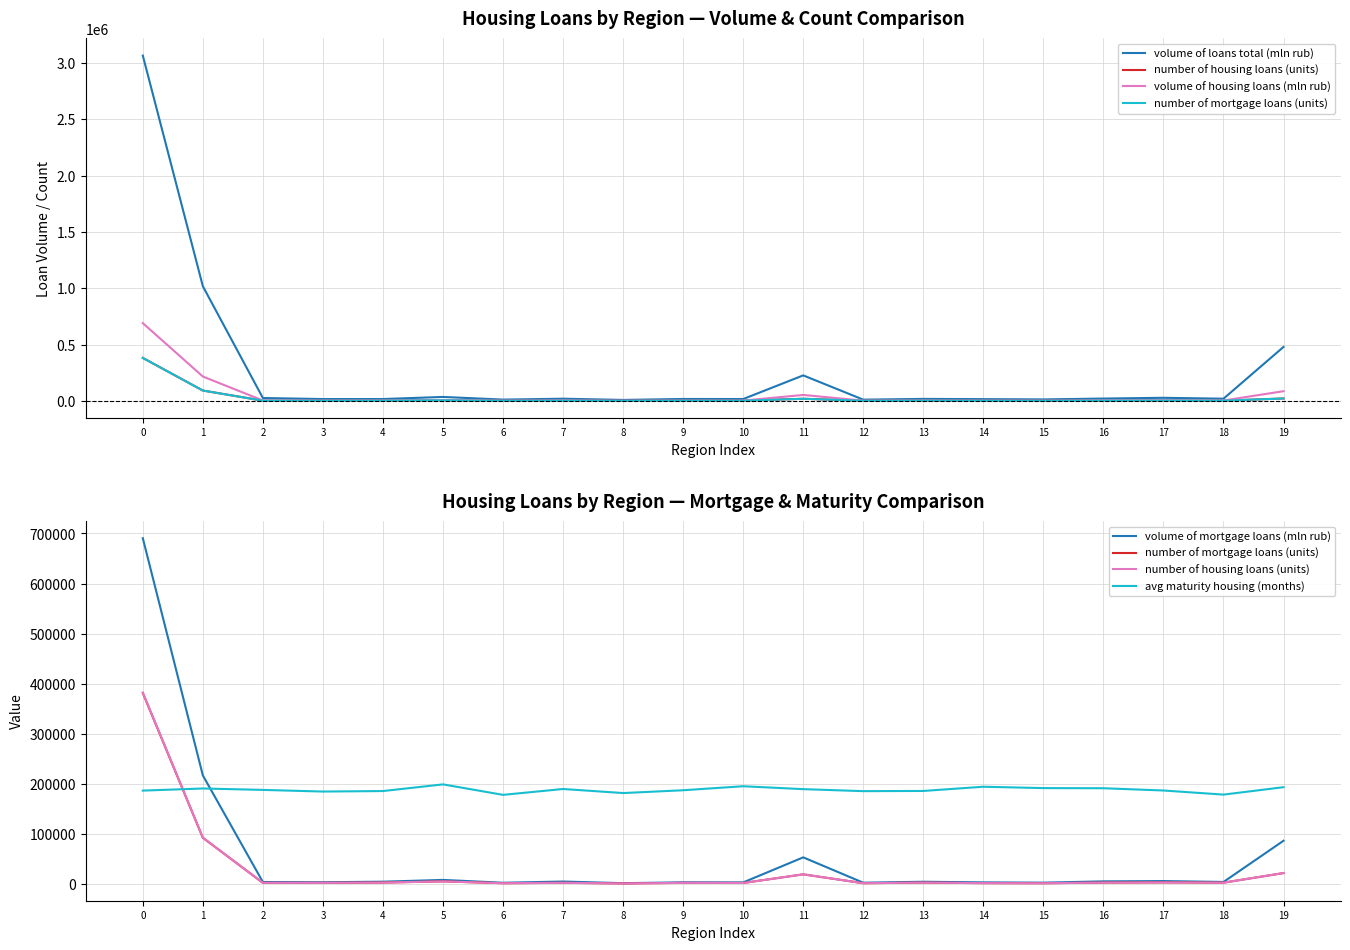

Reading left to right, what are all the values shown in this chart?

volume of loans total (mln rub): 3064699	1018446	26741	17554	17709	36277	12753	20628	9844	18293	17696	227509	12206	18884	16766	14319	21923	28641	20680	480025
number of housing loans (units): 382588	93200	3080	3068	3616	5995	2338	3118	1866	3029	2817	20043	2359	3539	2514	2282	3560	3953	3419	22604
volume of housing loans (mln rub): 690937	217469	4702	4275	5377	8943	3277	5687	2417	4127	3951	53939	3366	5258	4031	3467	6038	6624	4867	87123
number of mortgage loans (units): 381806	93009	3045	3056	3615	5986	2323	3108	1854	3020	2796	20030	2359	3539	2509	2265	3556	3951	3408	22589
volume of mortgage loans (mln rub): 690542	217346	4688	4270	5377	8937	3271	5683	2412	4124	3943	53926	3366	5258	4029	3459	6036	6623	4851	87093
avg maturity housing (months): 187100	191300	188500	185200	186200	199500	178600	190300	182200	187800	195800	190000	186000	186400	194800	192100	191800	187300	179100	193900